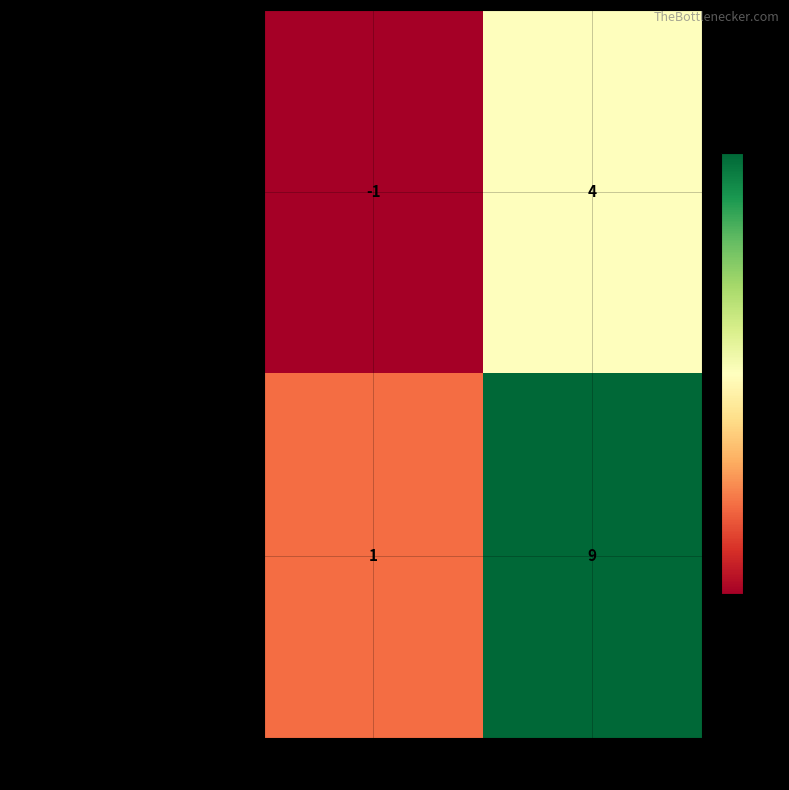

What is the sum of the 07640c6c46b1baf442e28ab718db2db09c4ddd9… values at direction and io_index?

10